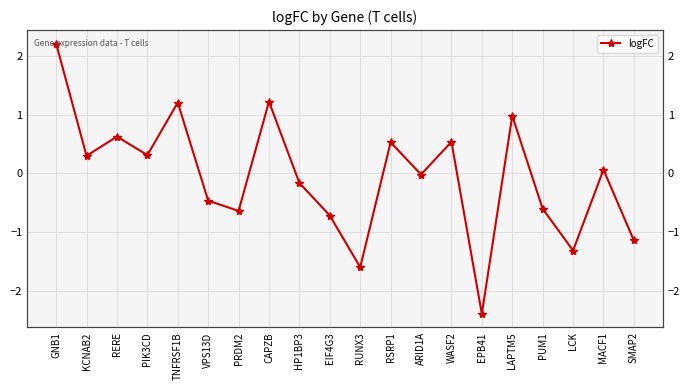

How many values are above zero?

10